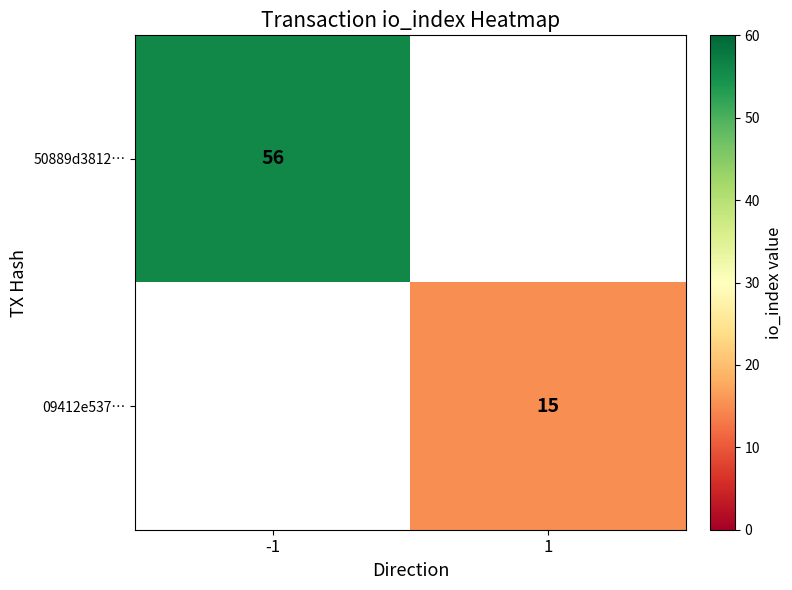

The value of 09412e537… at 1 is 10. True or false?

False